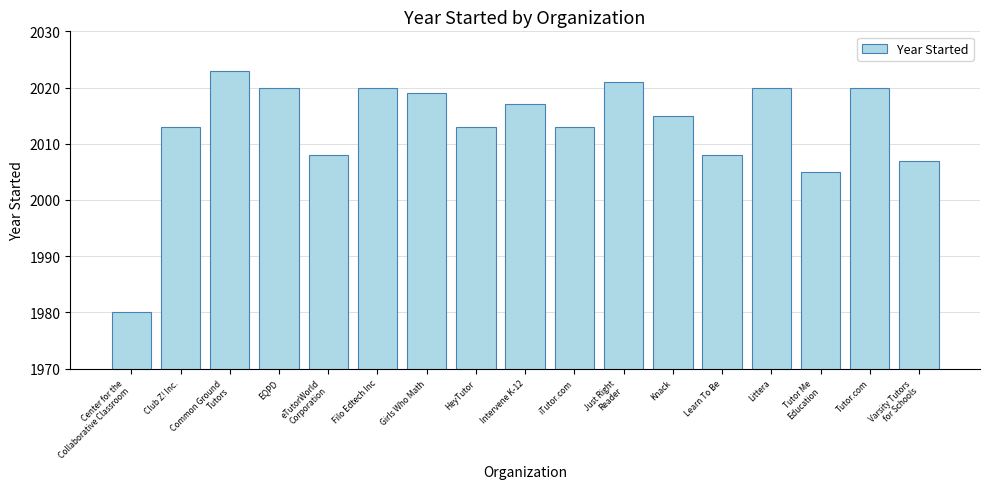

The value at Club Z! Inc. is 3449. True or false?

False